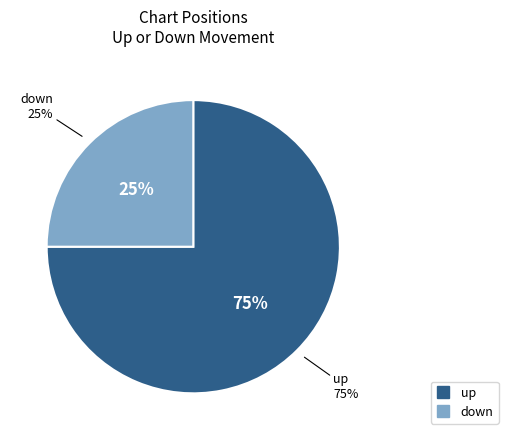

Count the number of slices in the pie.

2